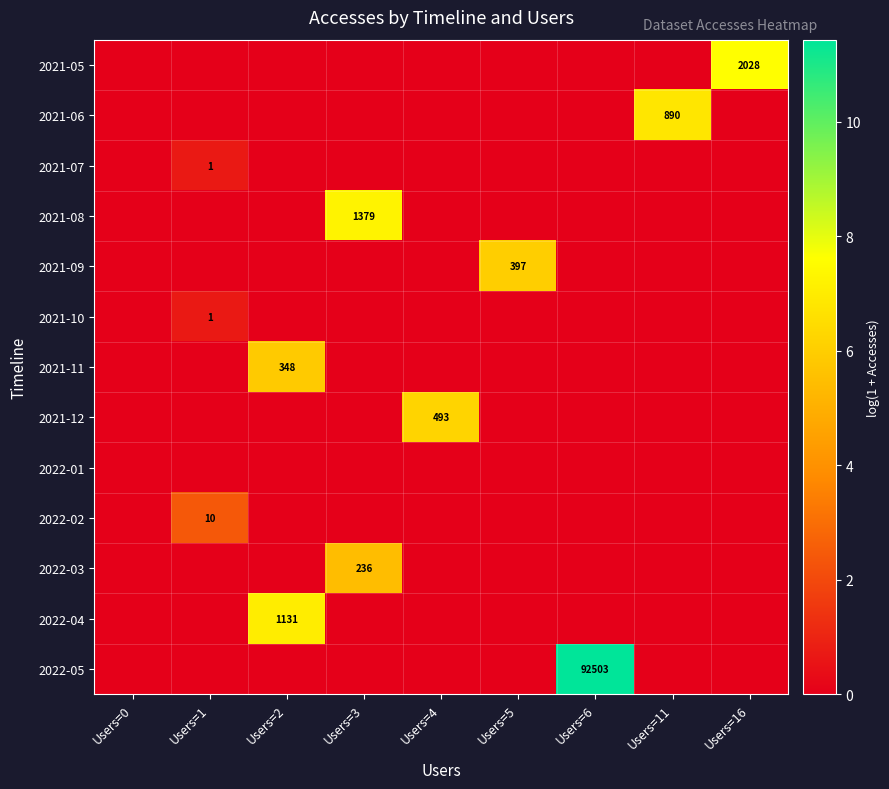

Rank the series by their maximum value, from lowest to highest.

2022-01, 2021-07, 2021-10, 2022-02, 2022-03, 2021-11, 2021-09, 2021-12, 2021-06, 2022-04, 2021-08, 2021-05, 2022-05